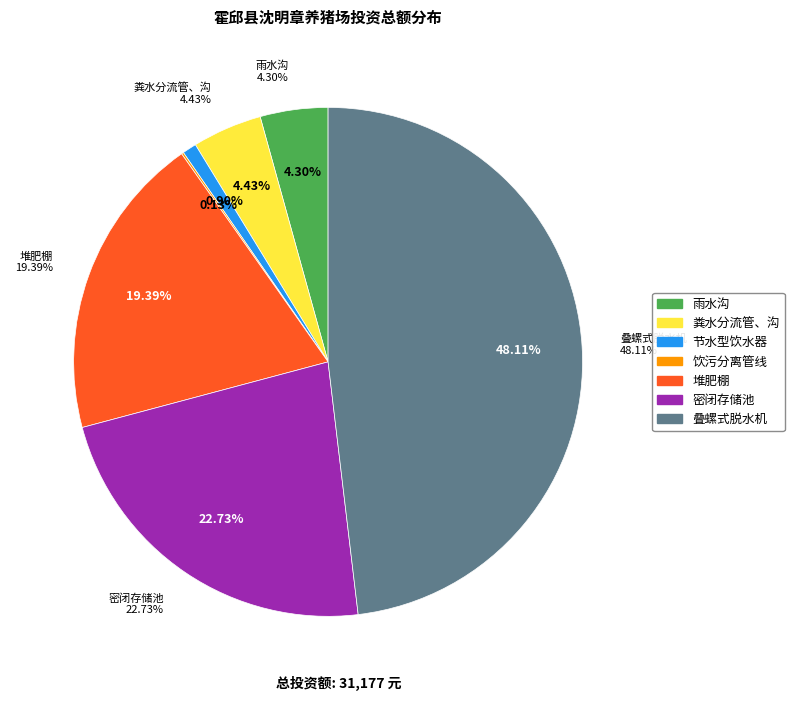

How many slices are in this pie chart?

7